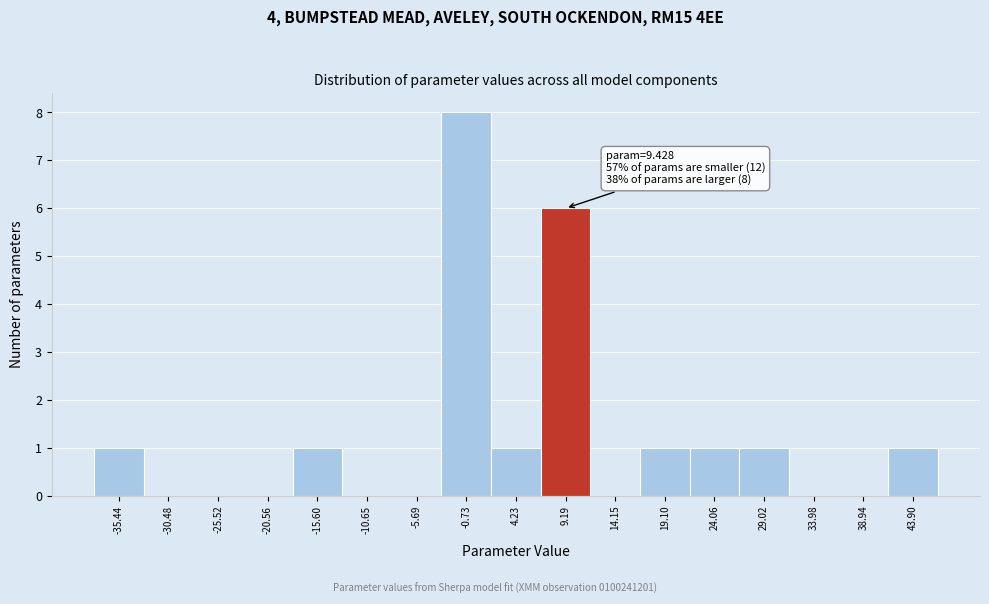

Which range on the x-axis has the tallest bar?

-3.0 to 2.0